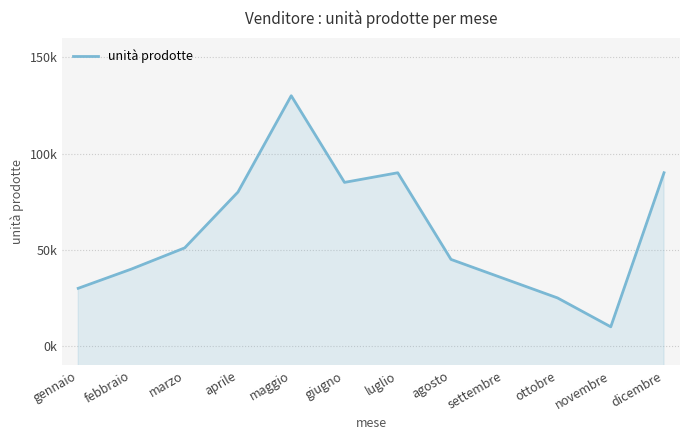

What is the smallest value displayed?

160000